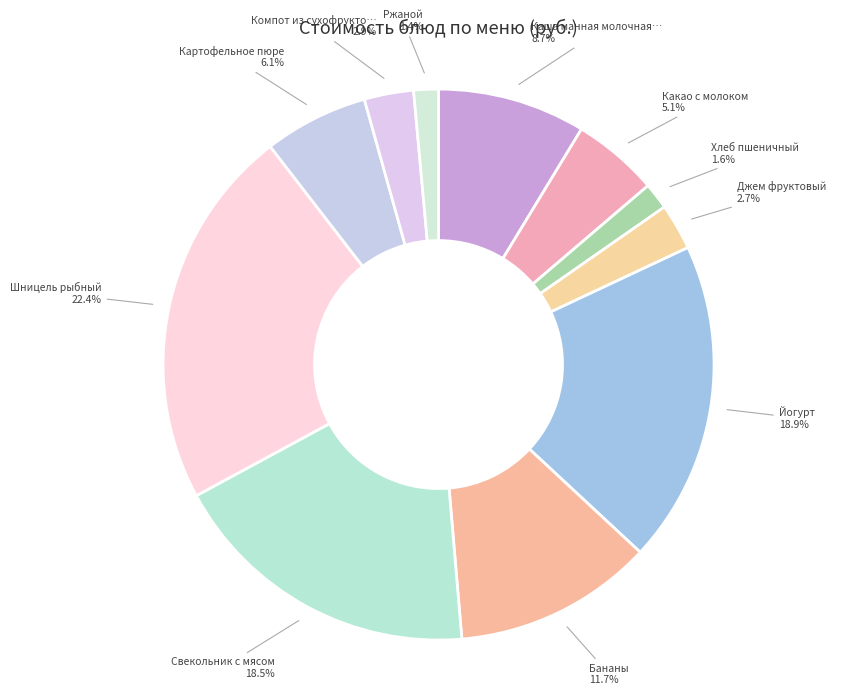

How many segments does this pie chart have?

11